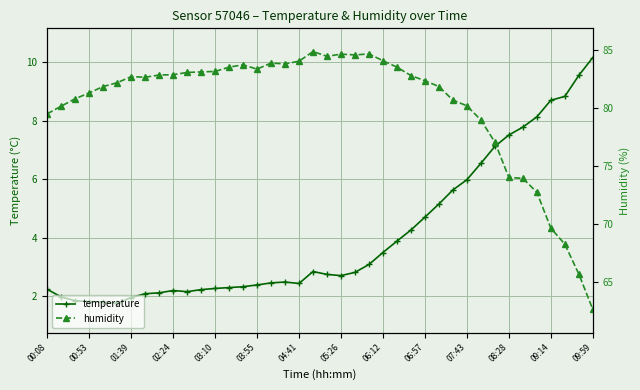

Rank the series by their maximum value, from highest to lowest.

humidity, temperature